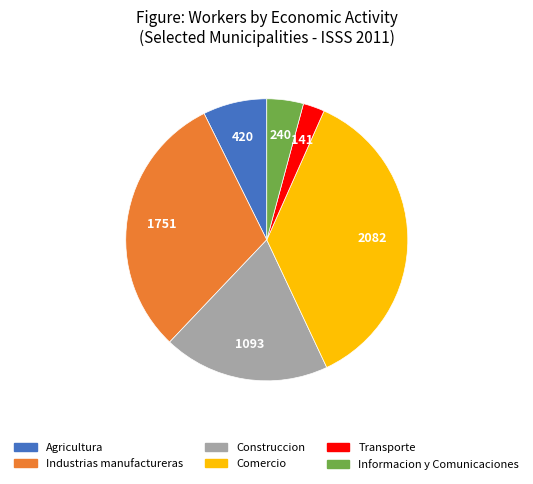

Is there a majority slice in this chart?

No